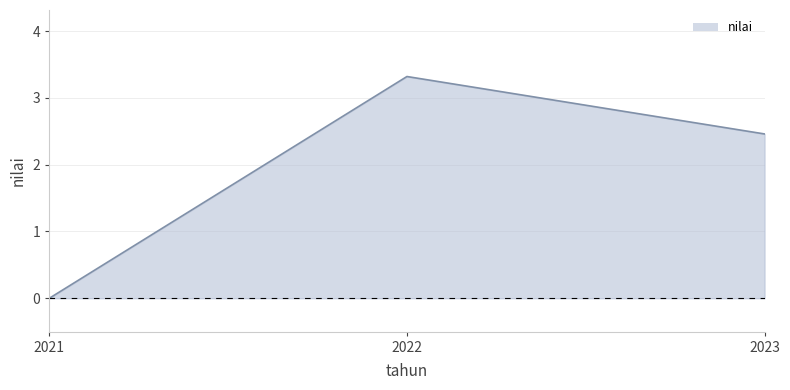

List the labels in order of value, smallest first.

2021, 2023, 2022